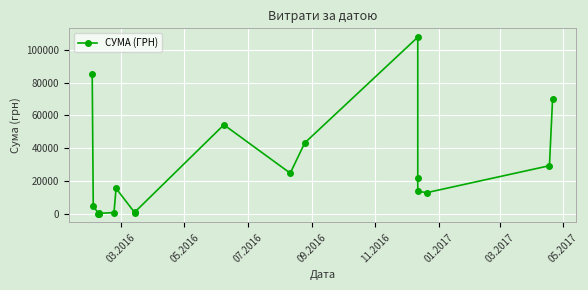

What is the difference between the maximum and second lowest values?

107357.1